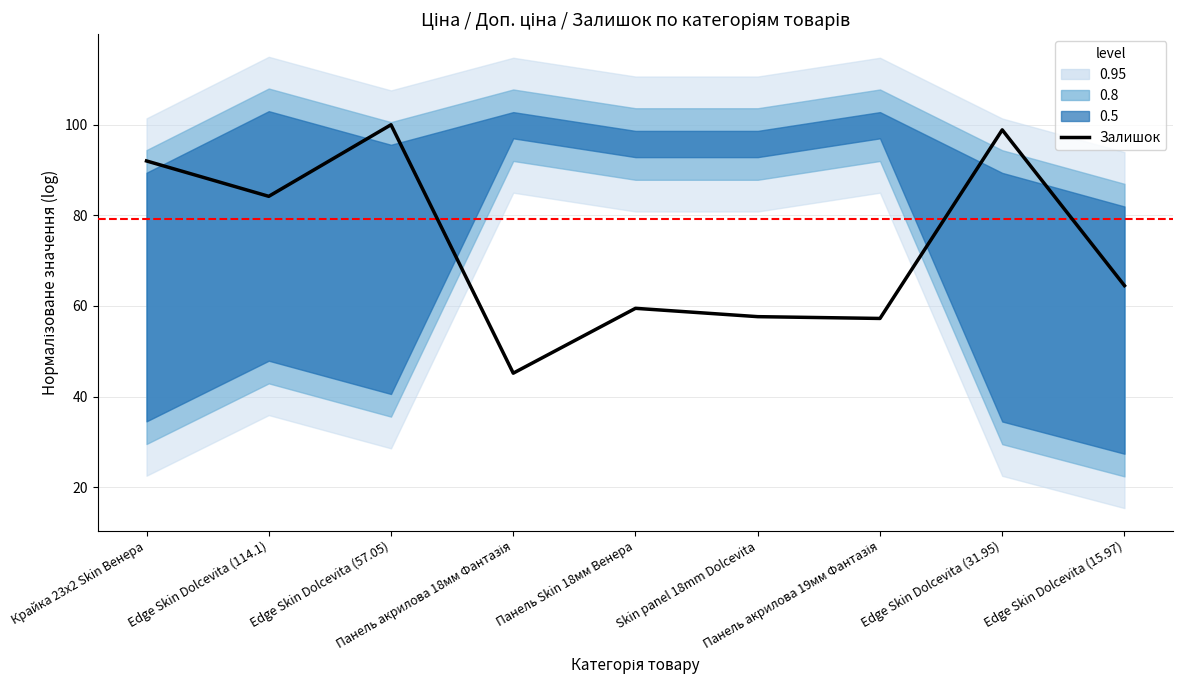

What is the label of the 9th point from the left?

Edge Skin Dolcevita (15.97)